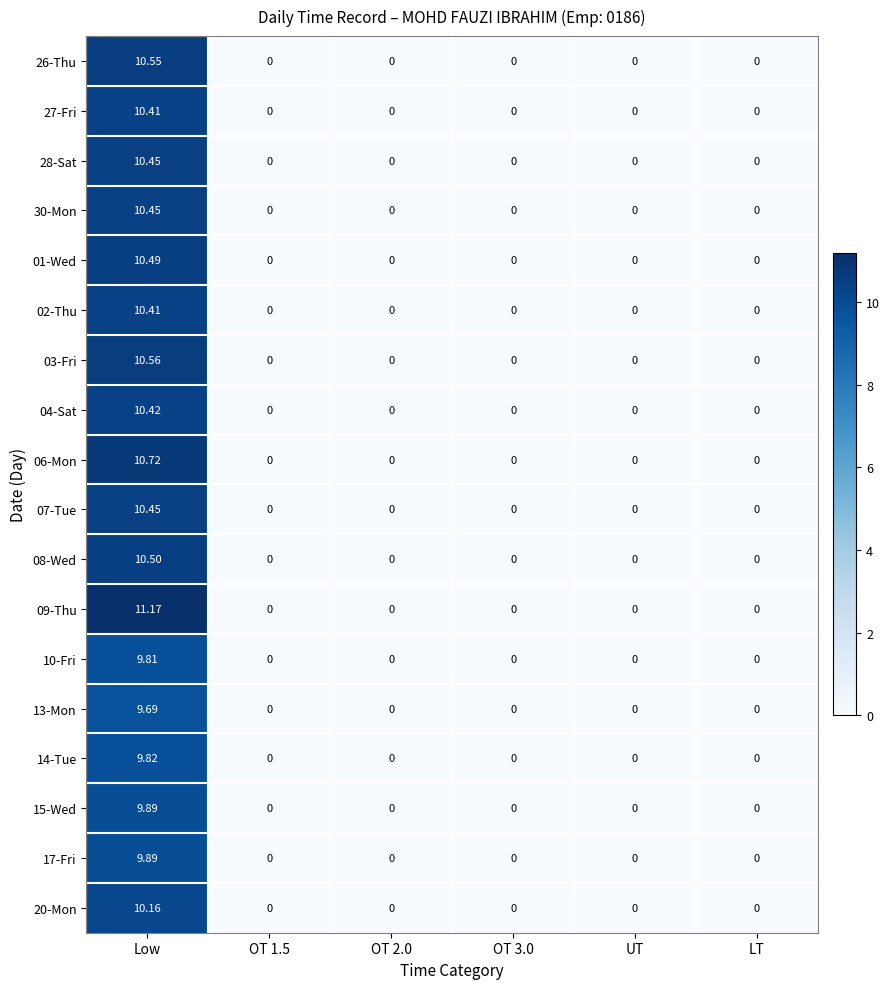

How many data points does each series have?

6